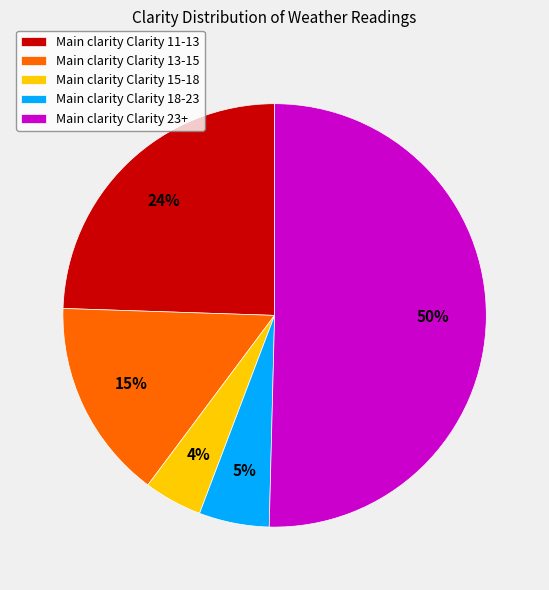

Count the number of slices in the pie.

5